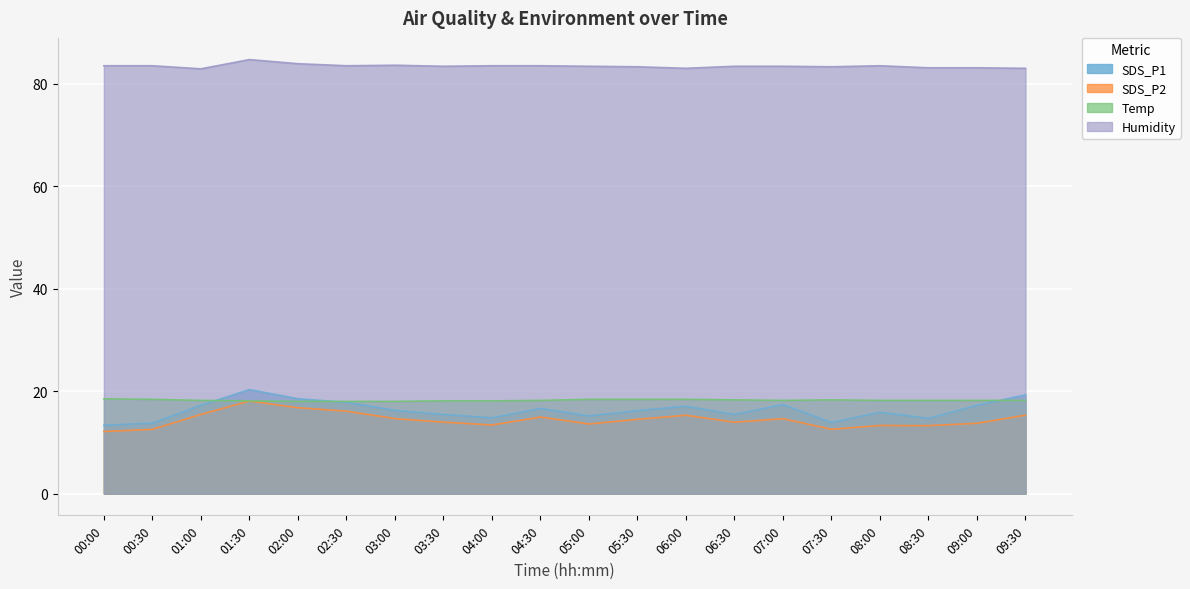

What is the difference between the second highest and minimum values in the Temp series?

0.4